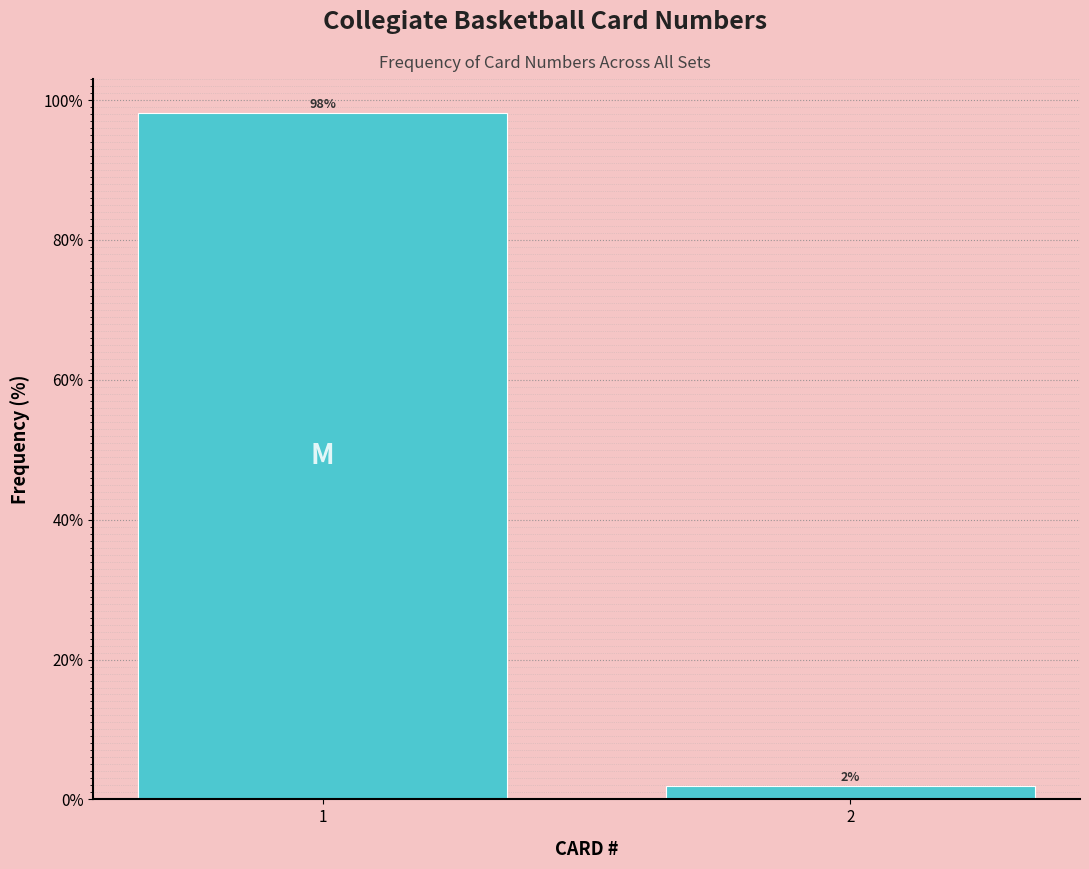

What is the value of the 1st bar from the left?

98.1